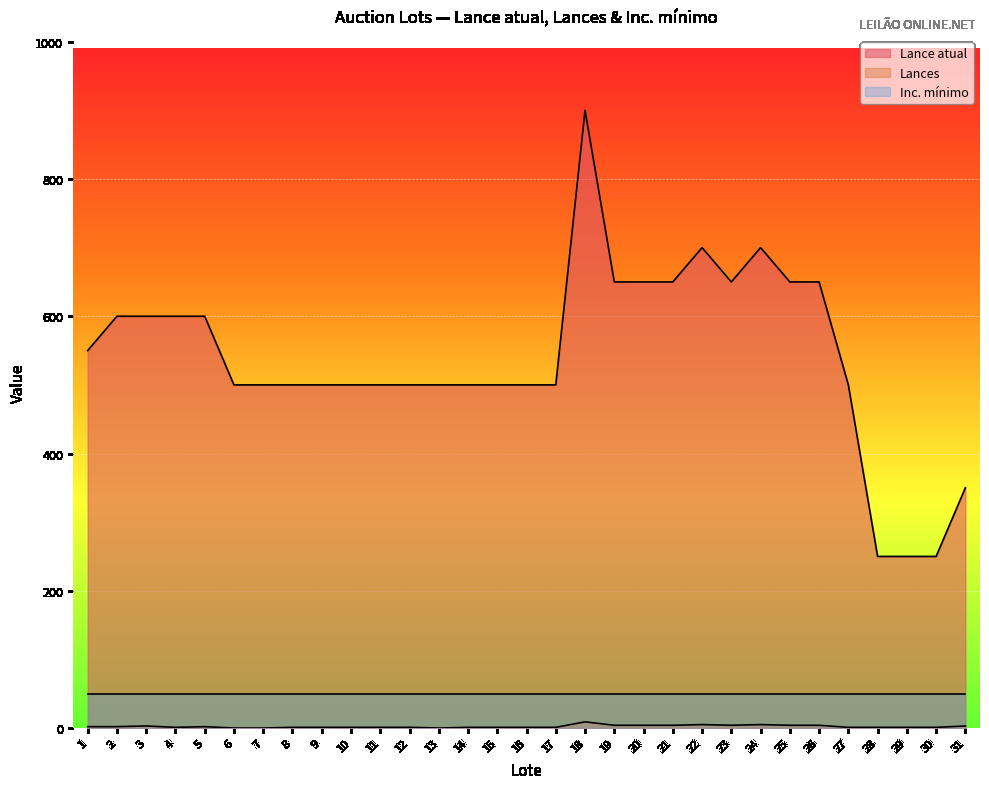

True or false: Lance atual and Inc. mínimo cross at least once.

False